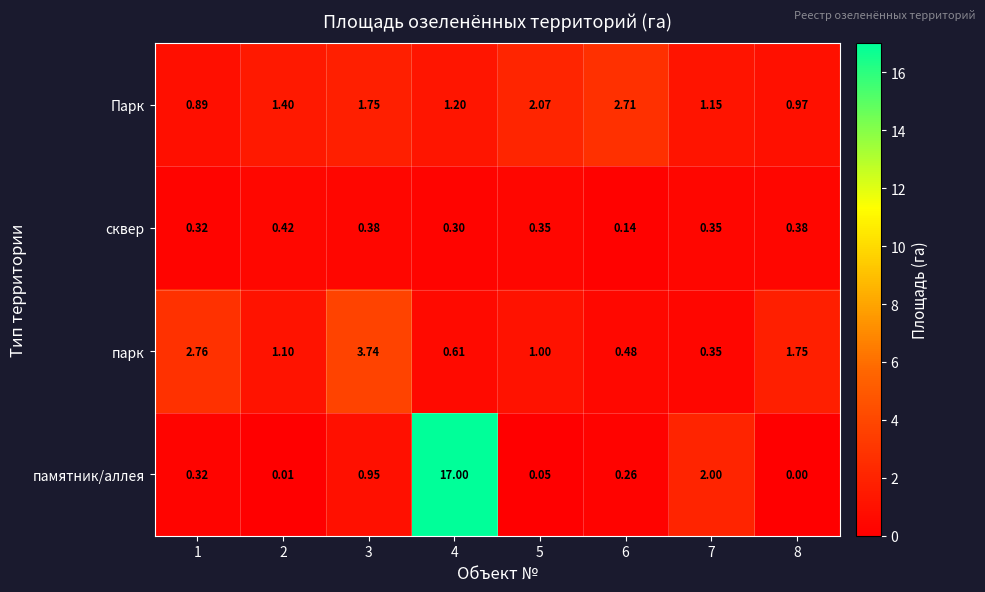

List the series in order of their peak value, highest first.

памятник/аллея, парк, Парк, сквер